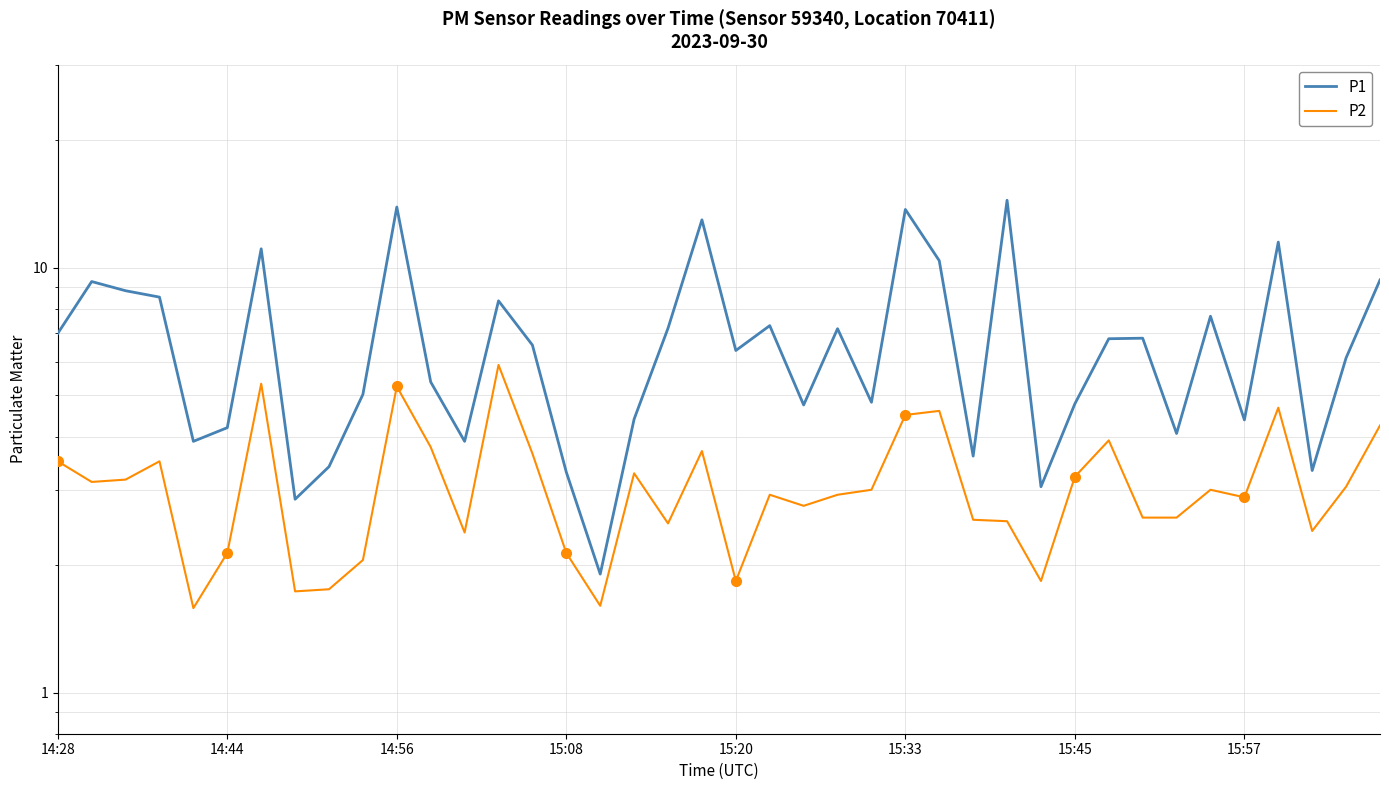

Where does the P1 series first go above 6?

14:28